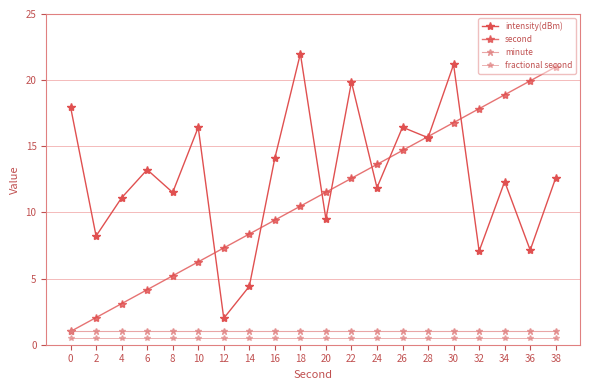

How many lines are shown in the chart?

4